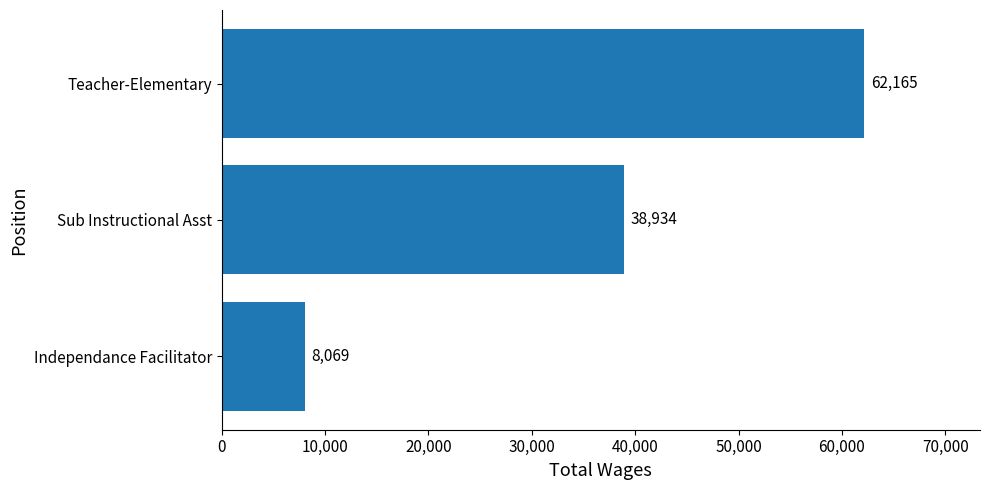

What is the difference between the second highest and minimum values?

30865